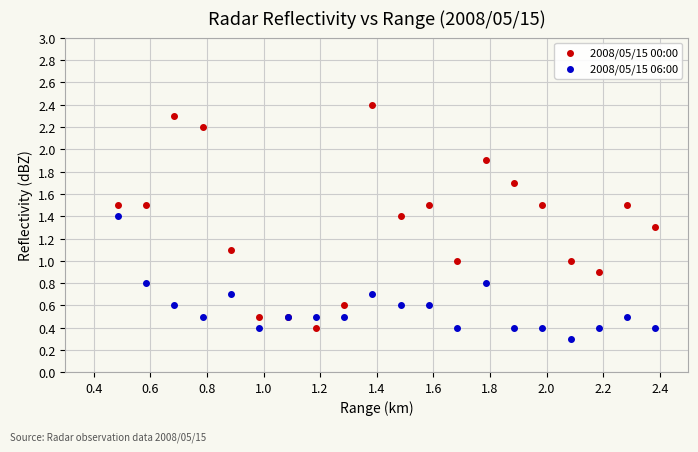

Which series reaches the minimum Y coordinate?

2008/05/15 06:00